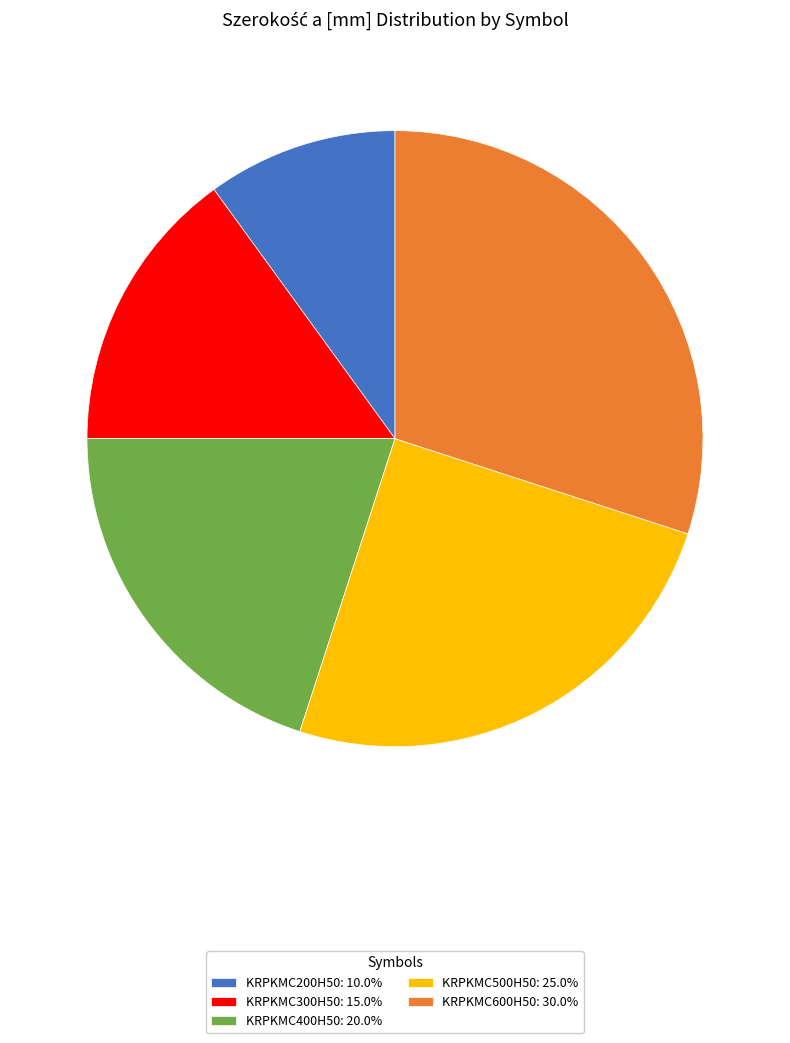

Combined, do KRPKMC500H50 and KRPKMC600H50 account for over 50%?

Yes